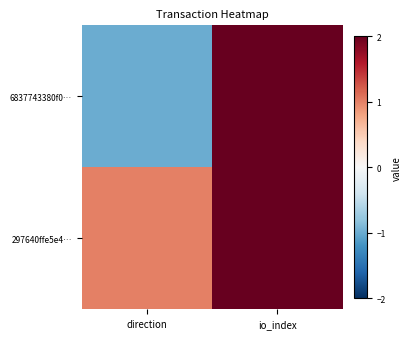

At io_index, list the series in order from smallest to largest.

297640ffe5e4…, 6837743380f0…